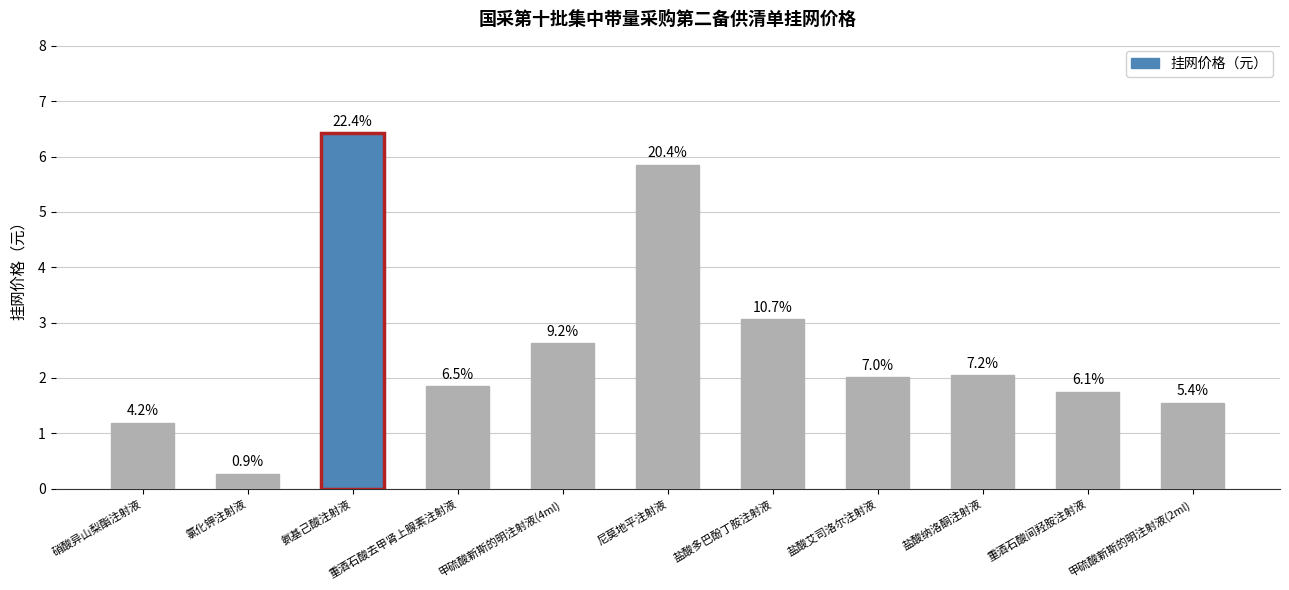

What is the value of the 7th bar from the left?

3.1